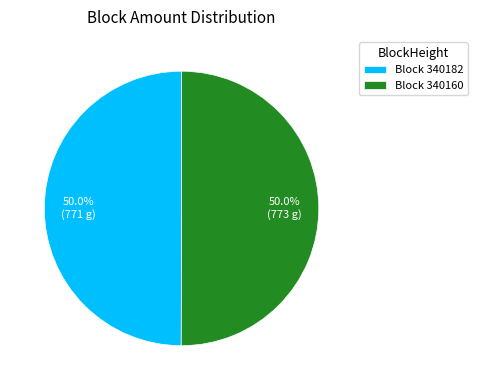

How many segments does this pie chart have?

2